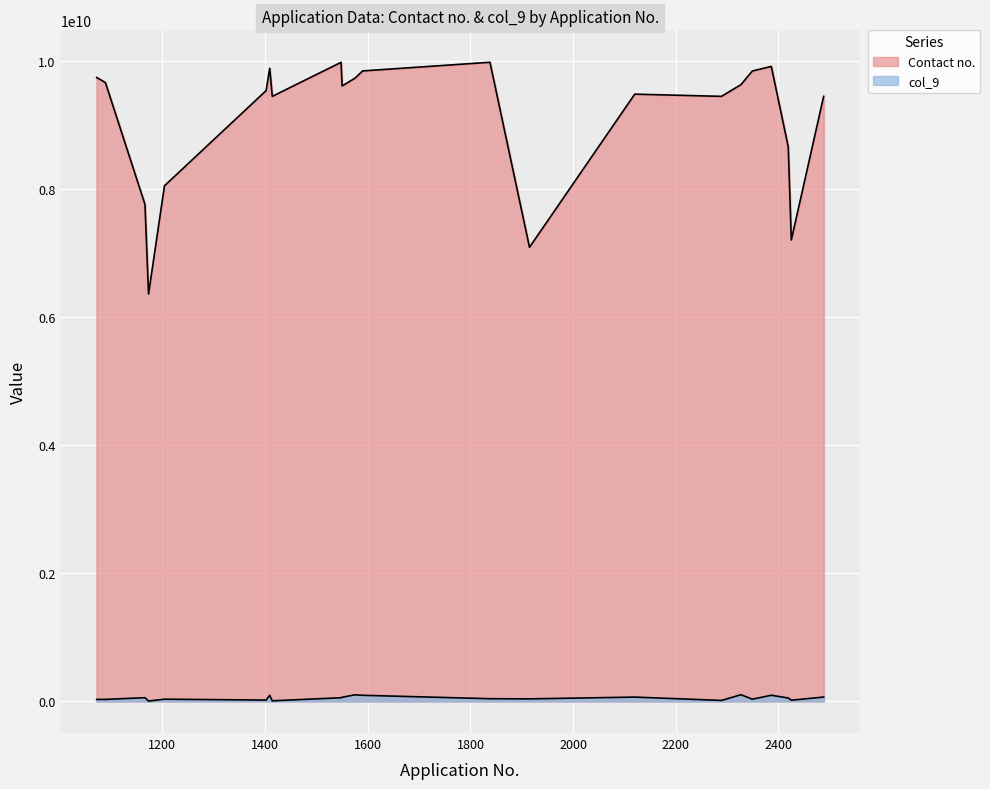

True or false: Contact no. and col_9 cross at least once.

False